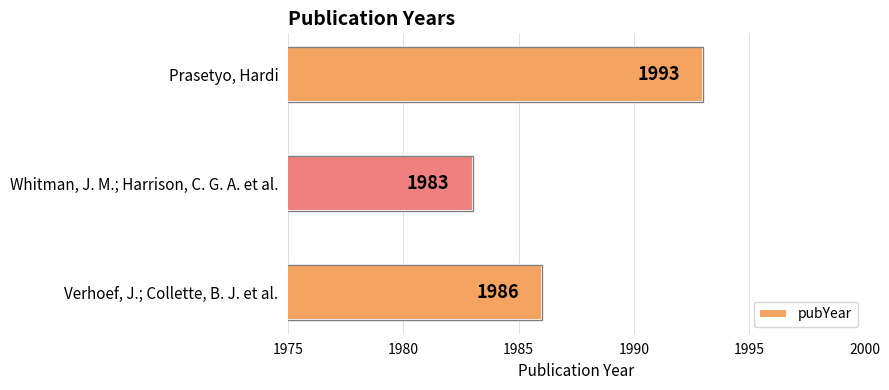

Does the chart contain stacked bars?

No